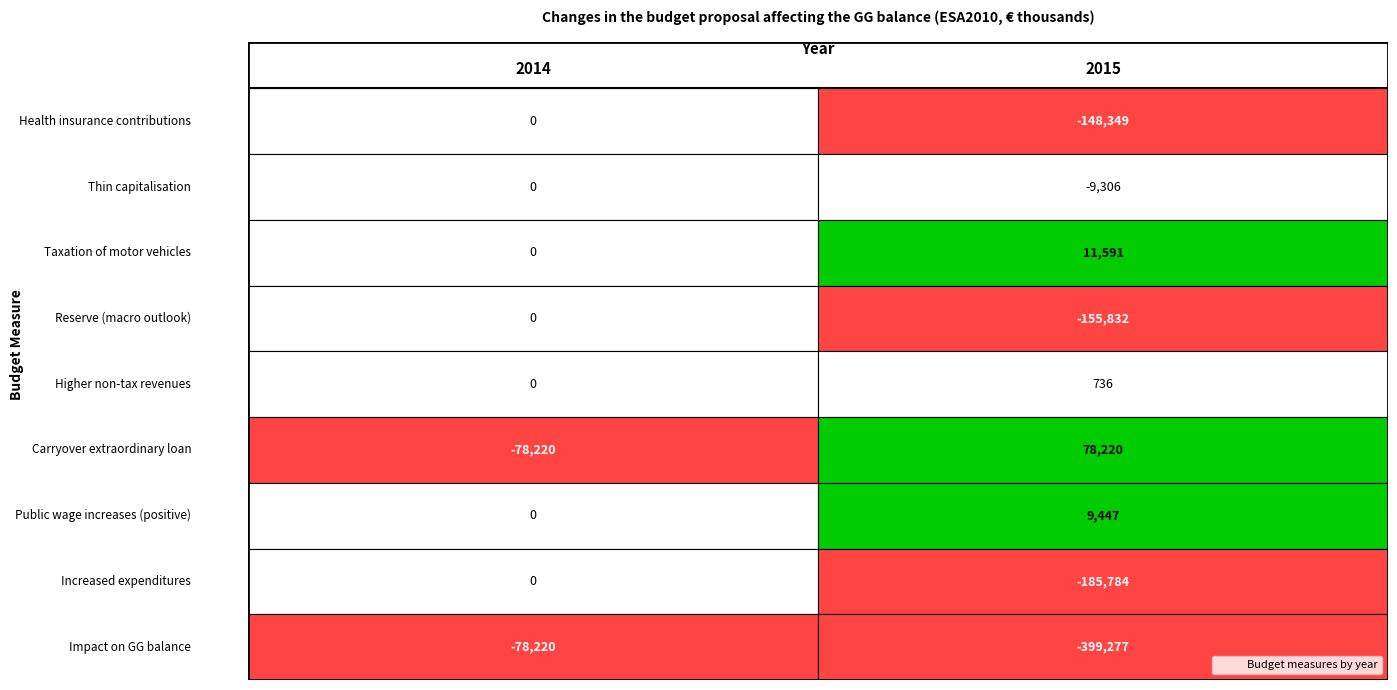

At 2014, list the series in order from smallest to largest.

Carryover of an extraordinary loan instalment, Impact on the GG balance, Allowance on health insurance contributions, Thin capitalisation - broadening of exemptions, Amendment of the act on taxation of motor vehicles, Reserve on worse-than-expected macroeconomic outlook, Higher non-tax revenues, Positive impact of public wage increases, Increased expenditures